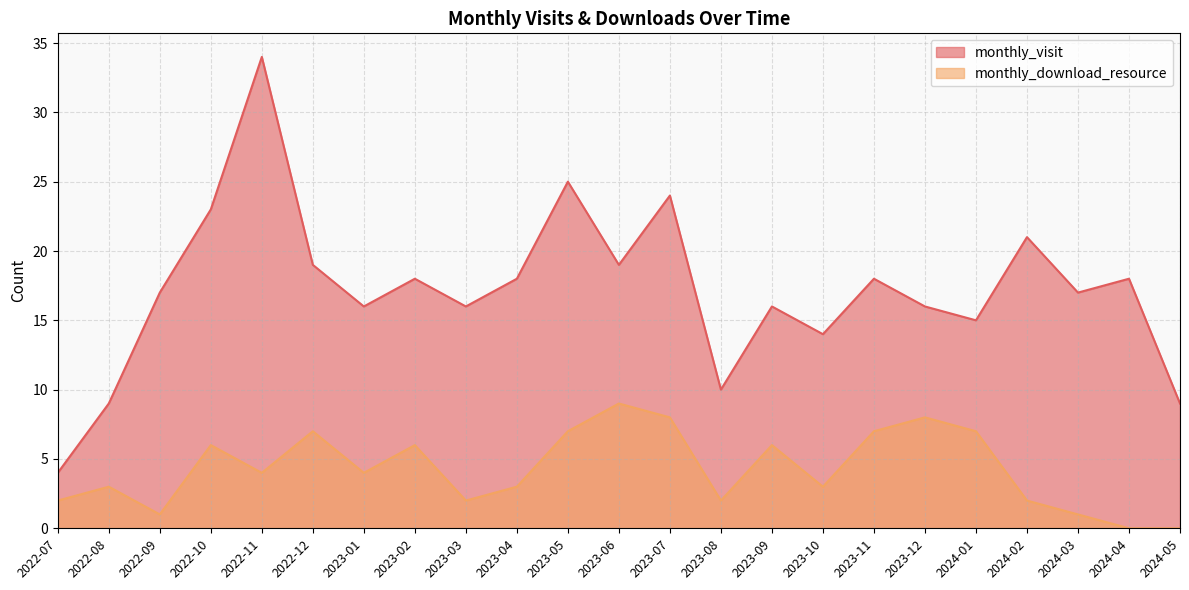

True or false: monthly_visit and monthly_download_resource intersect in this chart.

False